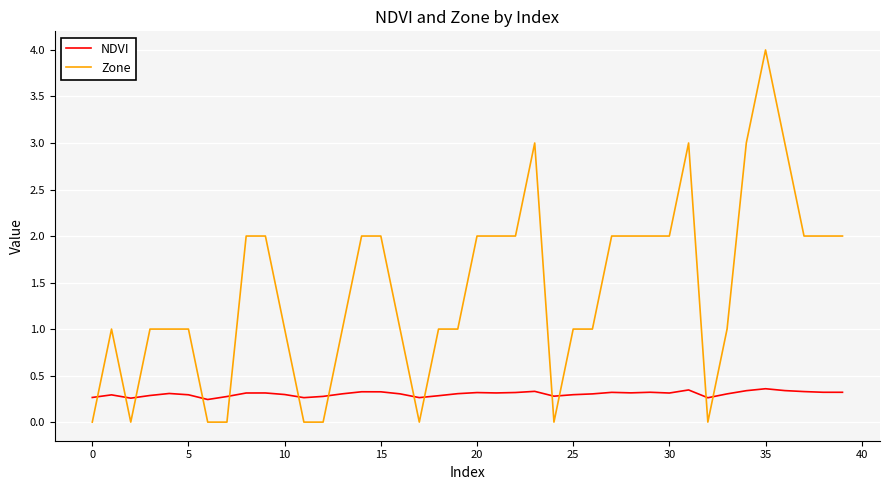

True or false: NDVI and Zone intersect in this chart.

True